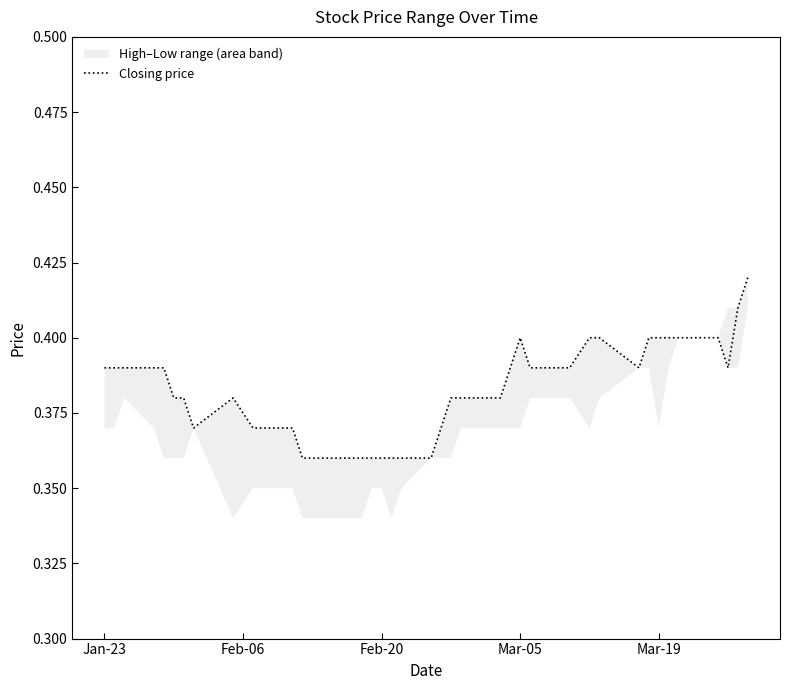

True or false: the data has more than 0 interior local peaks.

True